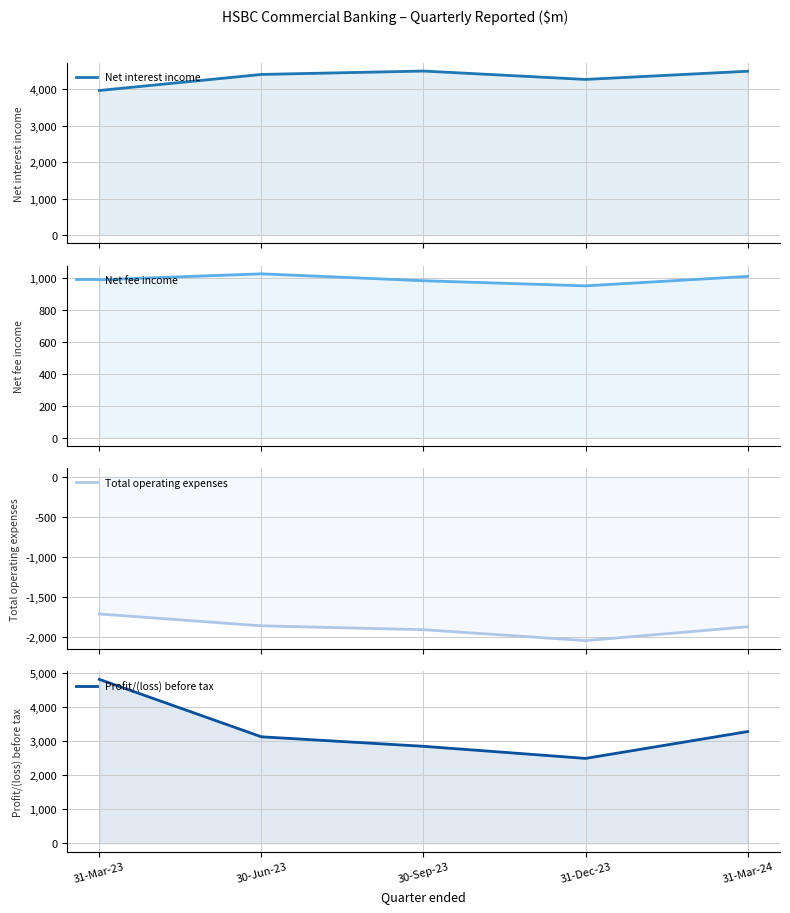

What is the maximum value for Net interest income?

4501